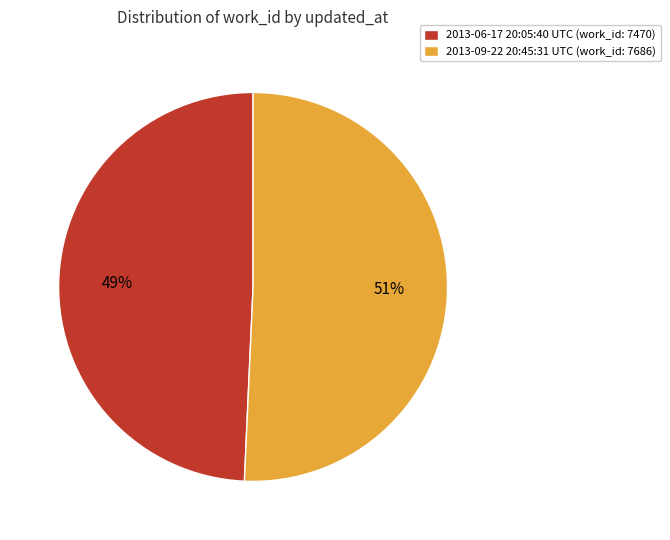

Rank the categories by value from lowest to highest.

2013-06-17 20:05:40 UTC, 2013-09-22 20:45:31 UTC